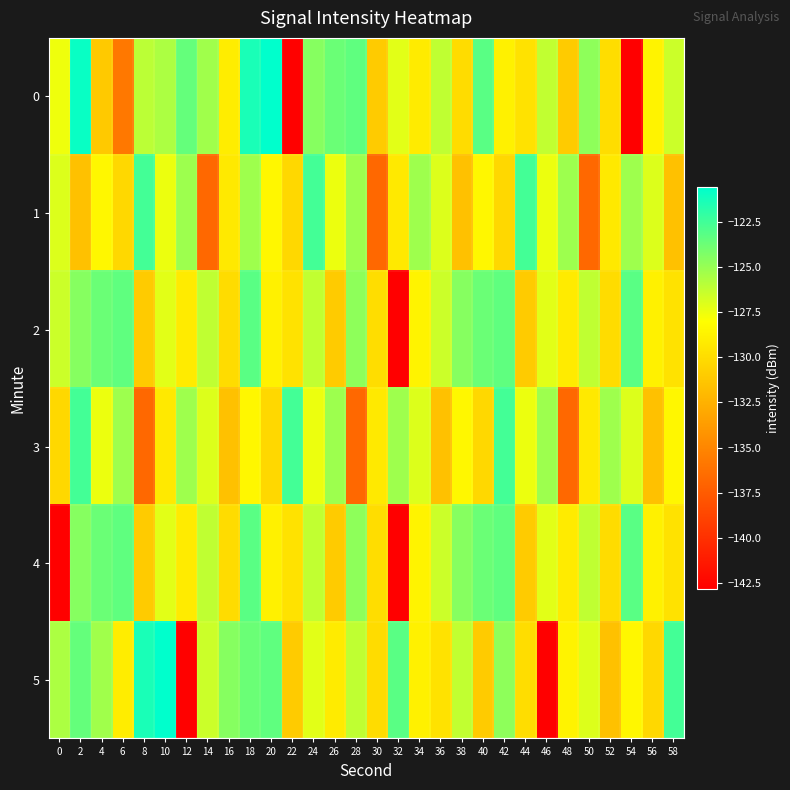

What is the difference between the highest and lowest values at 34?

3.9